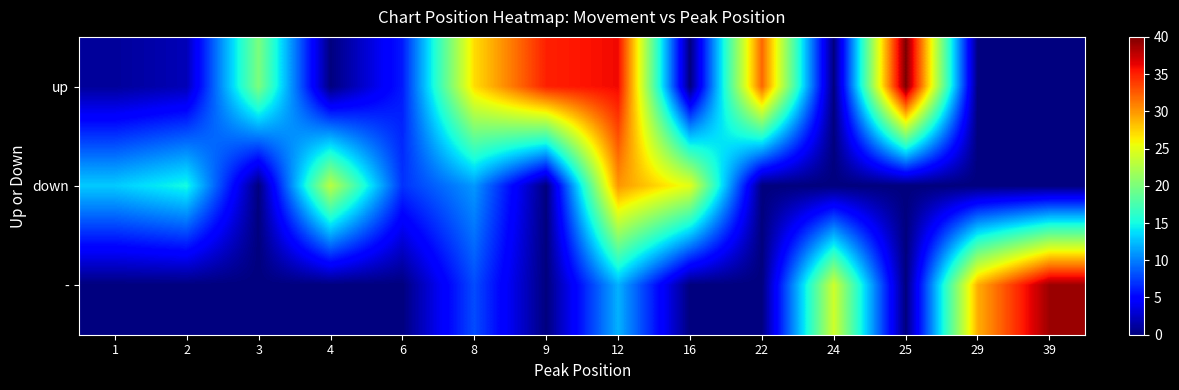

Rank the series by their maximum value, from lowest to highest.

down, -, up